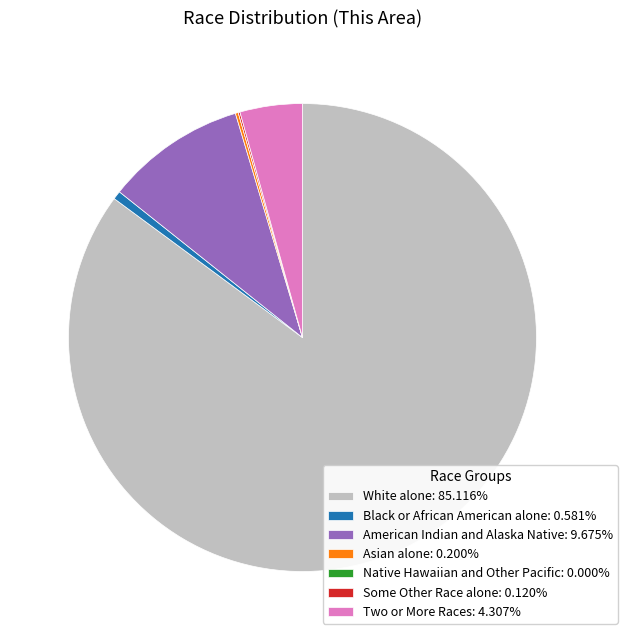

Do White alone: 85.116% and Two or More Races: 4.307% together represent more than half of the pie?

Yes